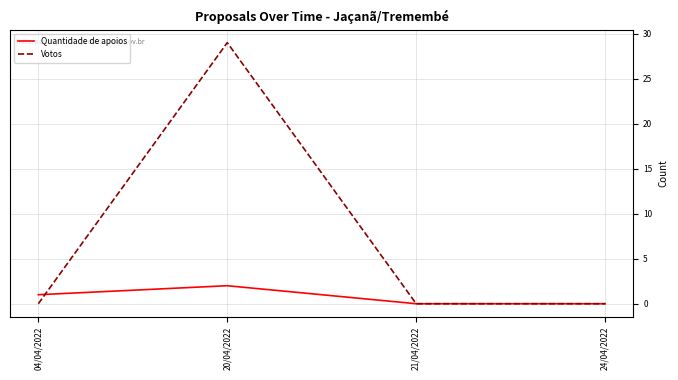

Rank the series by their maximum value, from highest to lowest.

Votos, Quantidade de apoios